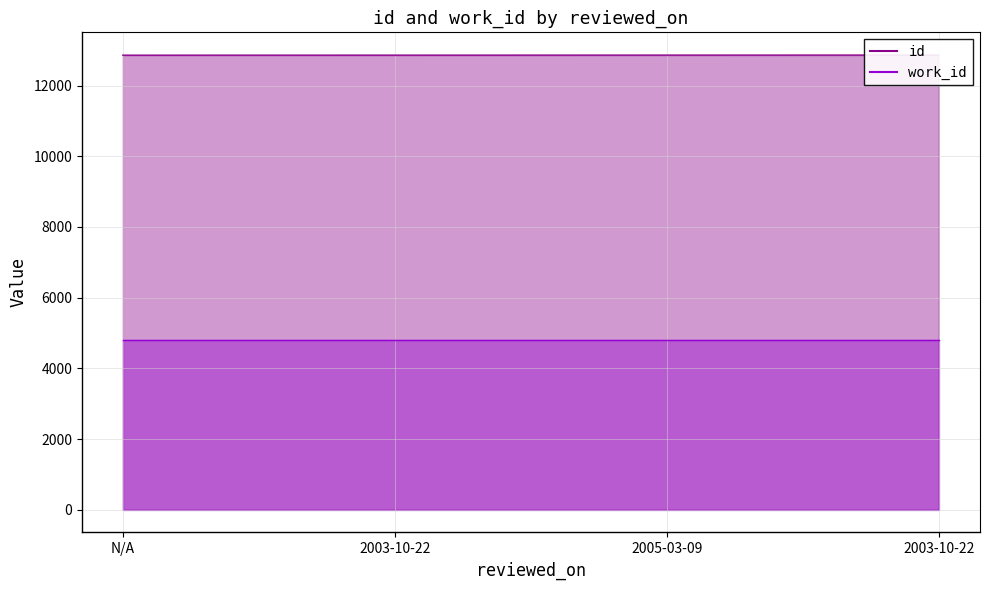

At which label is the value closest to 12861?

2003-10-22